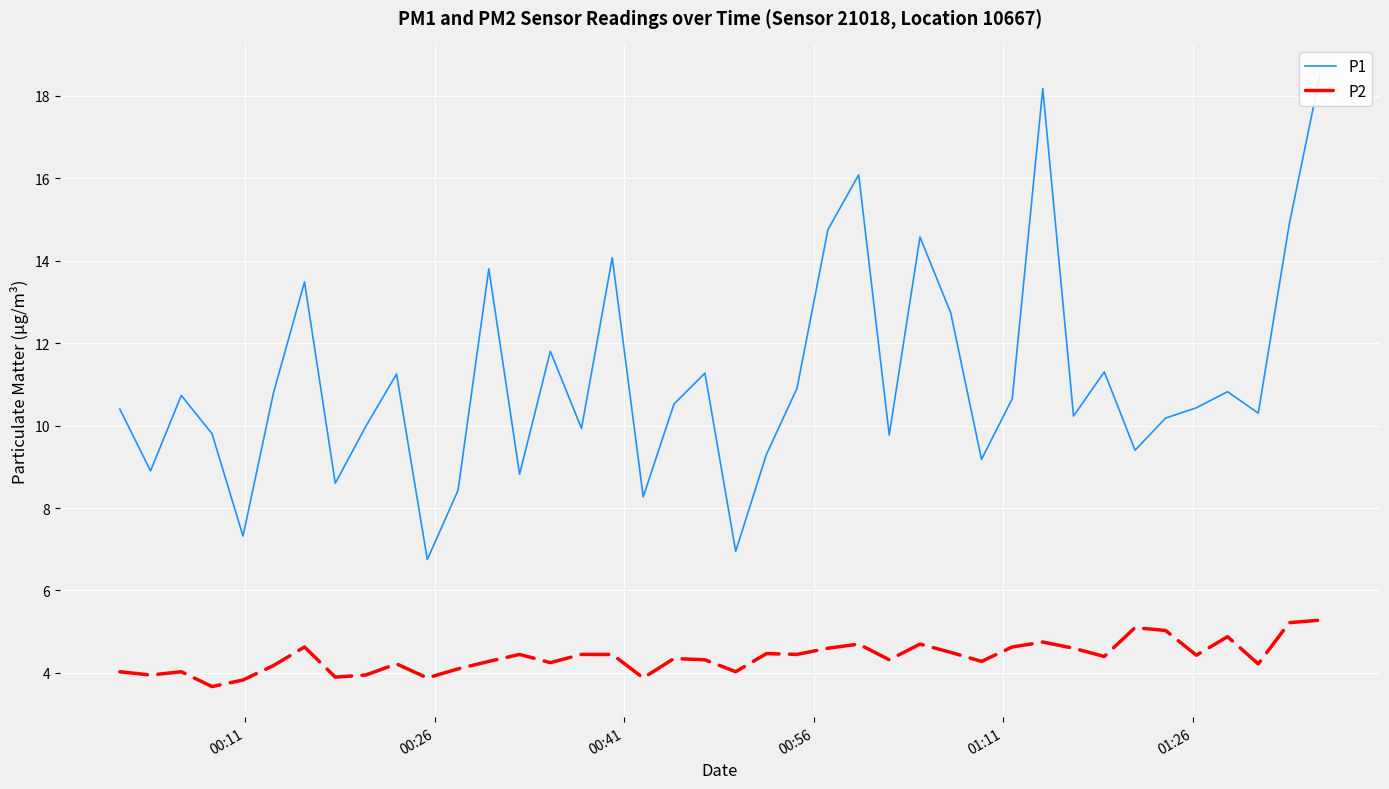

How many lines are shown in the chart?

2